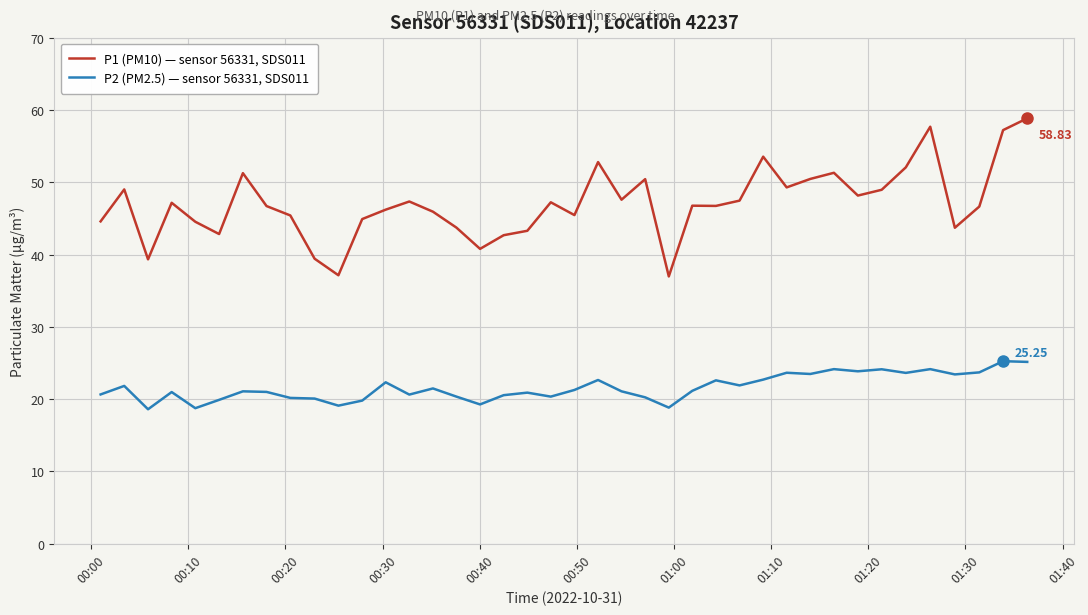

What is the sum of all P1 (PM10) — sensor 56331, SDS011 values?

1881.2